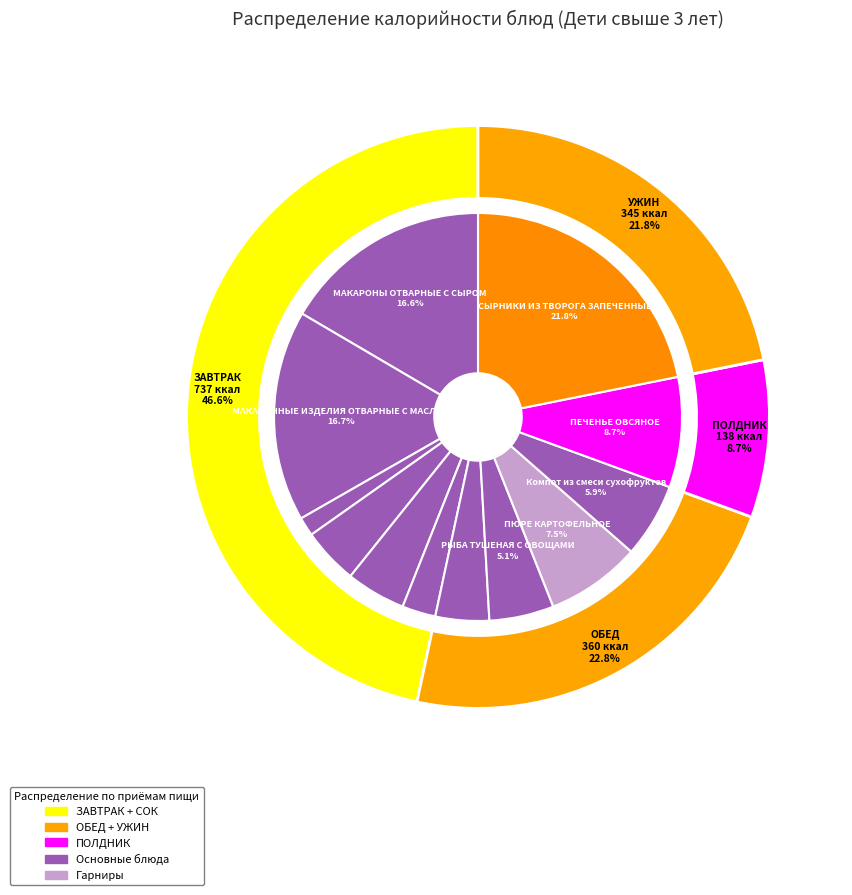

Does any single category account for the majority?

No